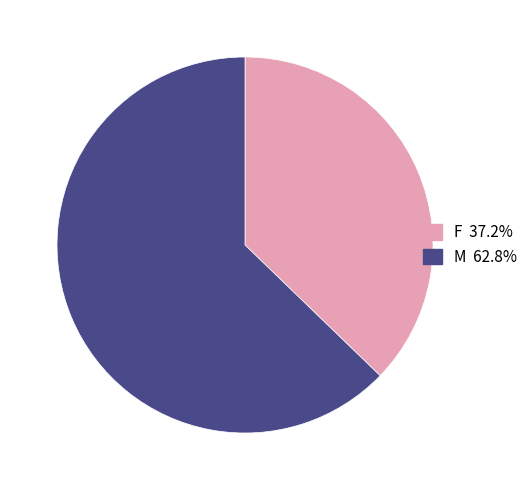

True or false: F accounts for 37% of the total.

True